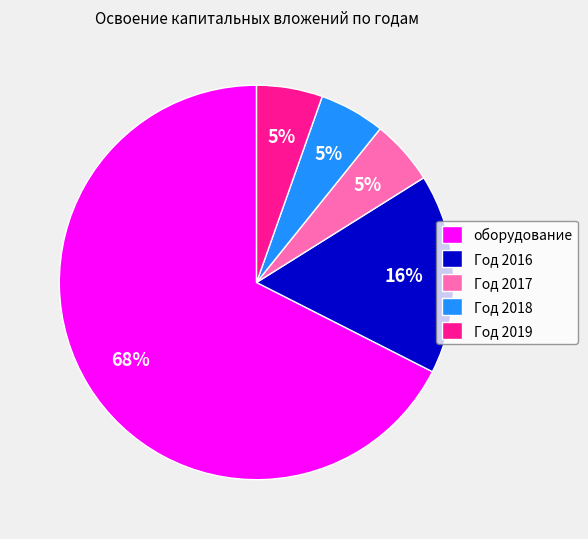

What is the ratio of the value at Год 2016 to the value at оборудование?

0.2